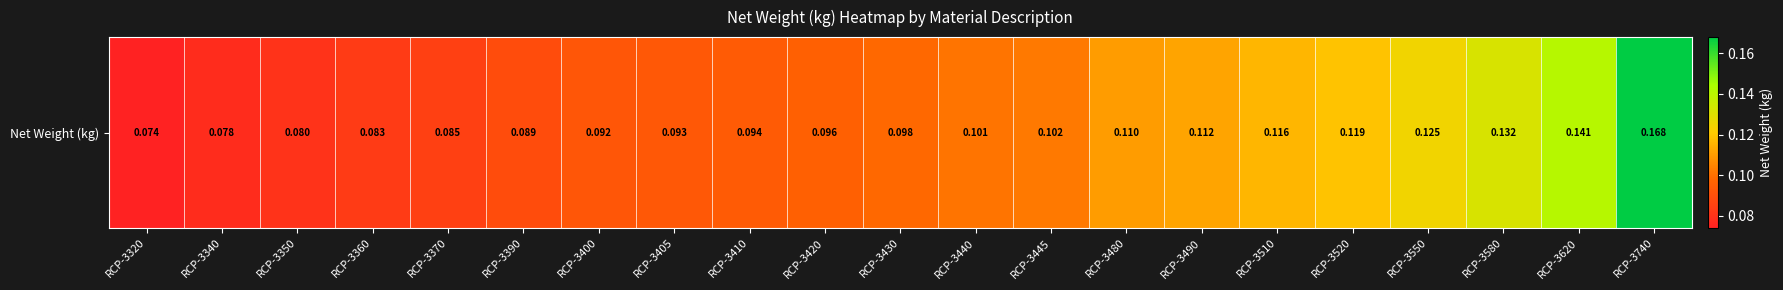

List the labels in order of value, largest first.

RCP-3740, RCP-3620, RCP-3580, RCP-3550, RCP-3520, RCP-3510, RCP-3490, RCP-3480, RCP-3445, RCP-3440, RCP-3430, RCP-3420, RCP-3410, RCP-3405, RCP-3400, RCP-3390, RCP-3370, RCP-3360, RCP-3350, RCP-3340, RCP-3320